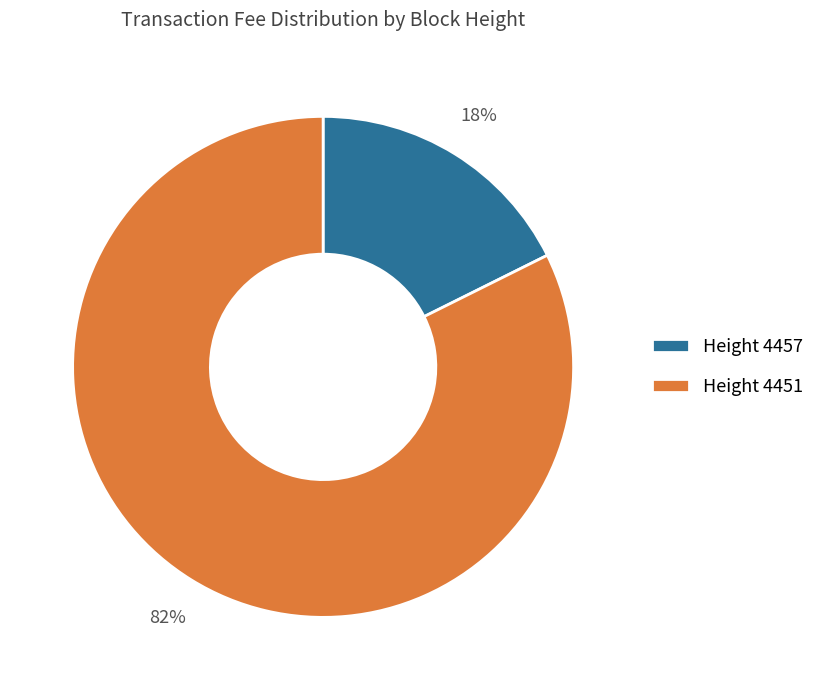

Which has a higher value, Height 4457 or Height 4451?

Height 4451